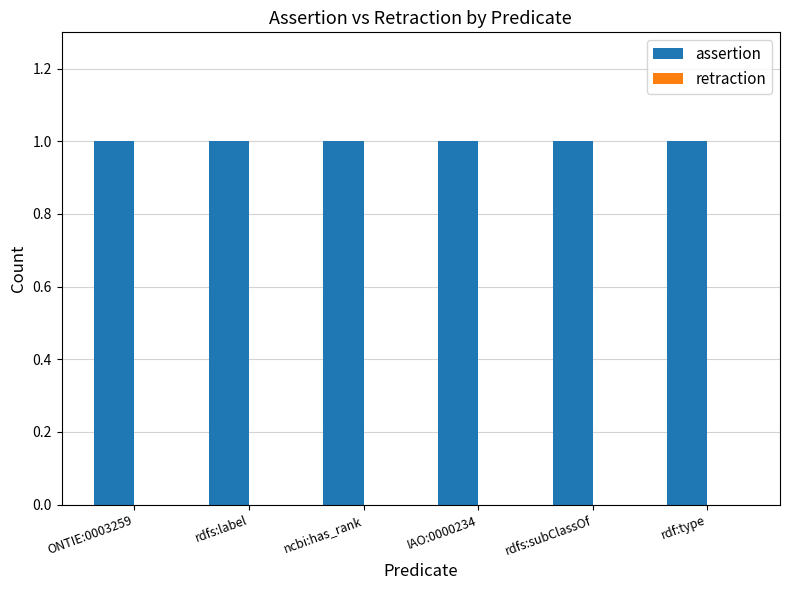

The assertion series shows 1 at IAO:0000234. True or false?

True